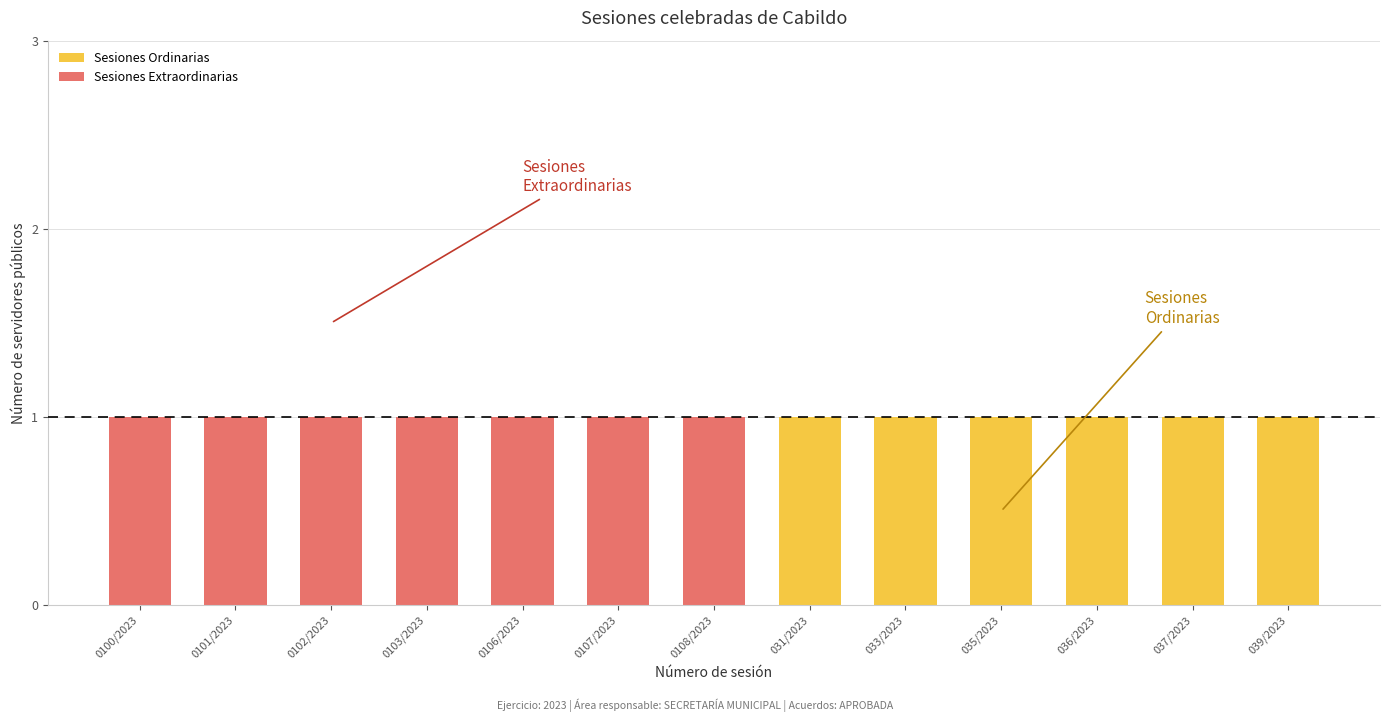

Is it true that Sesiones Ordinarias equals 1 at 036/2023?

True